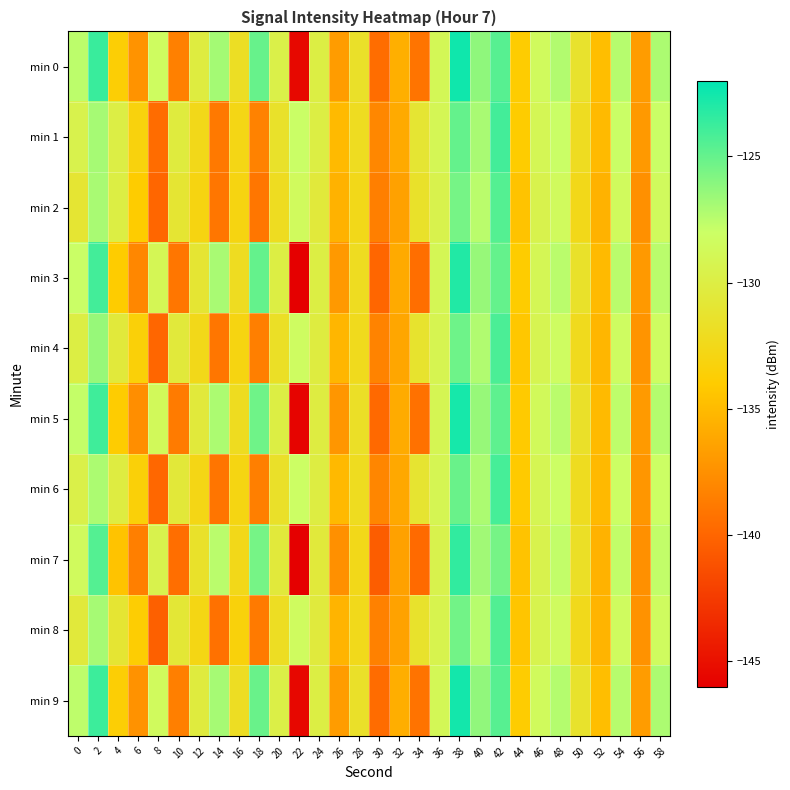

Between 44 and 4, which is larger?

4